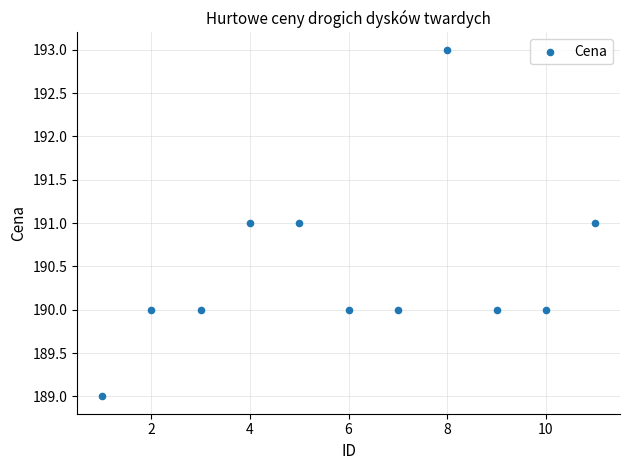

What is the average X value?

6